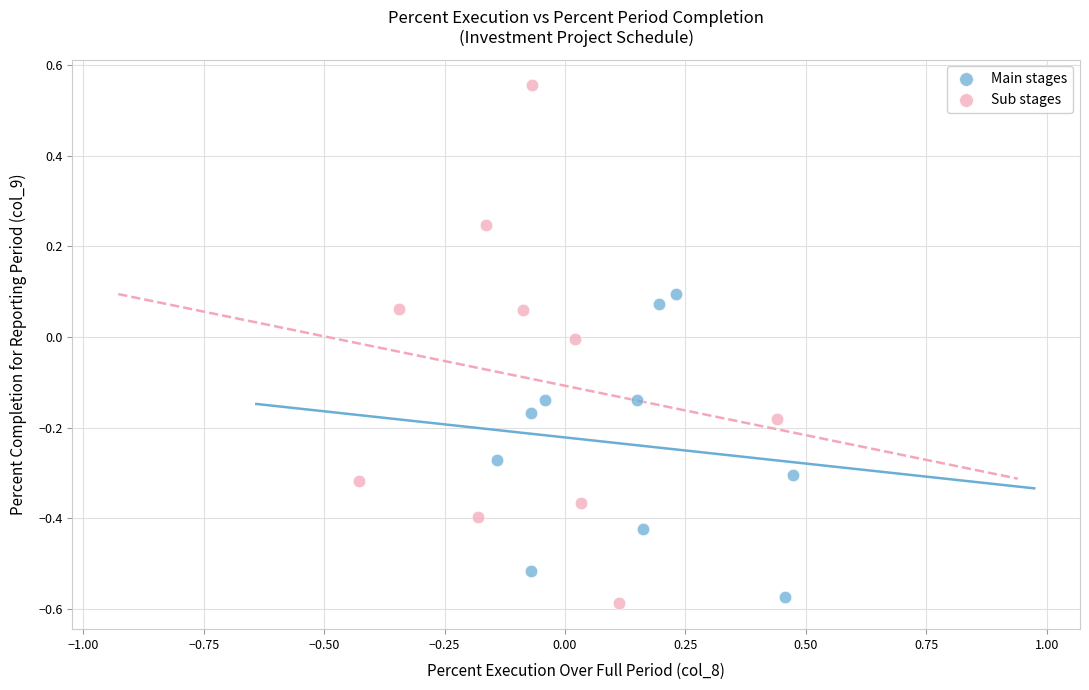

What are all the series names shown in the legend?

Main stages, Sub stages